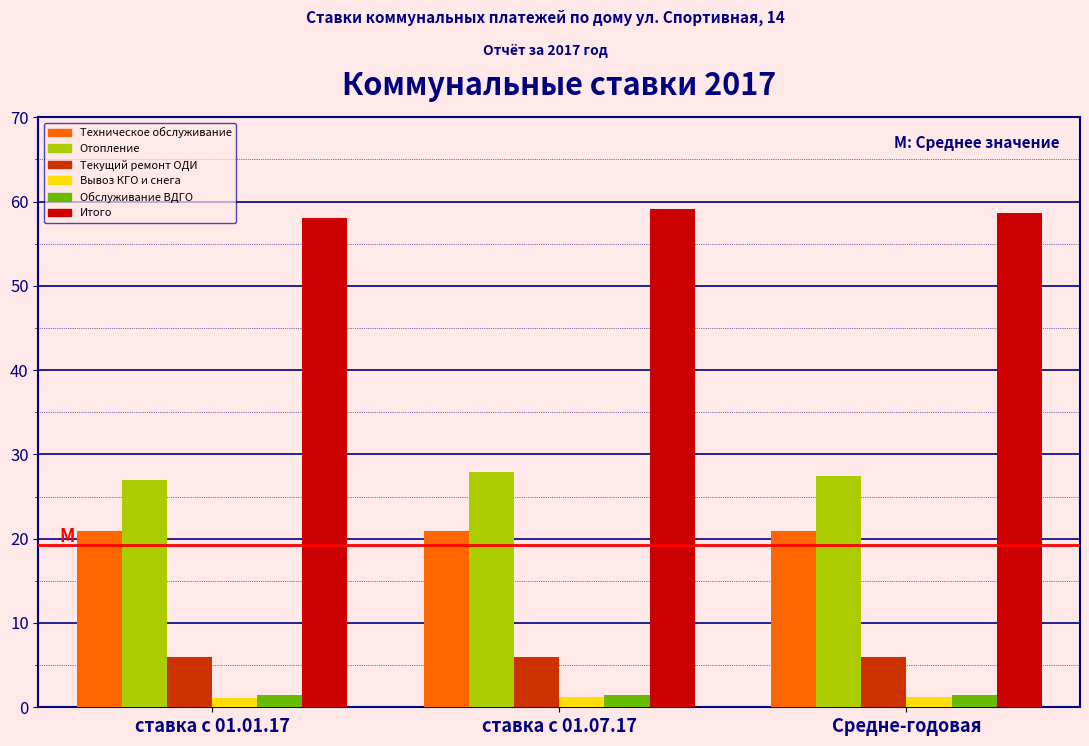

What is the average value of the Итого series?

58.6